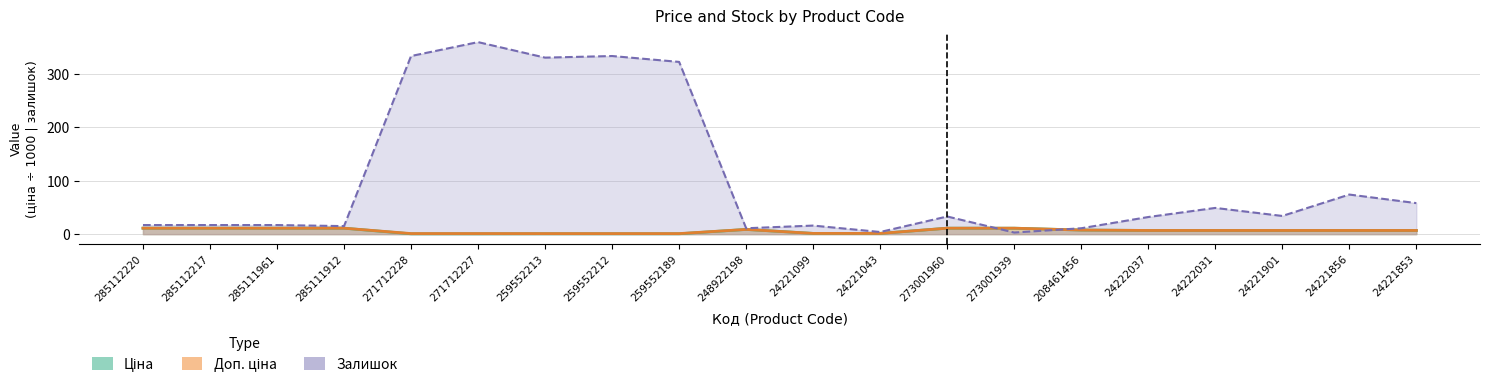

Which series has the largest total across all categories?

Залишок